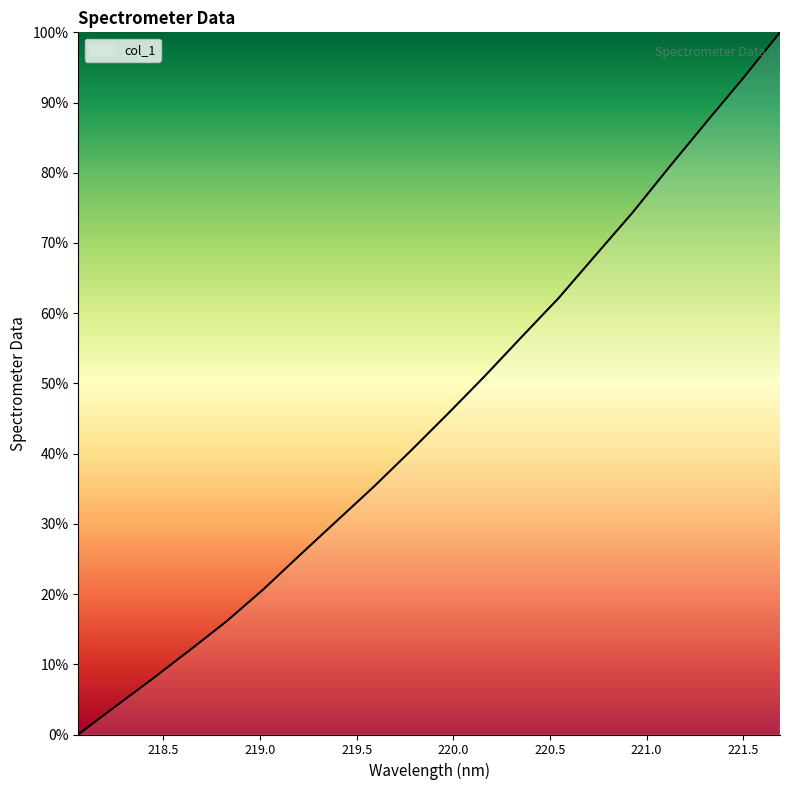

How many positive values are there?

19